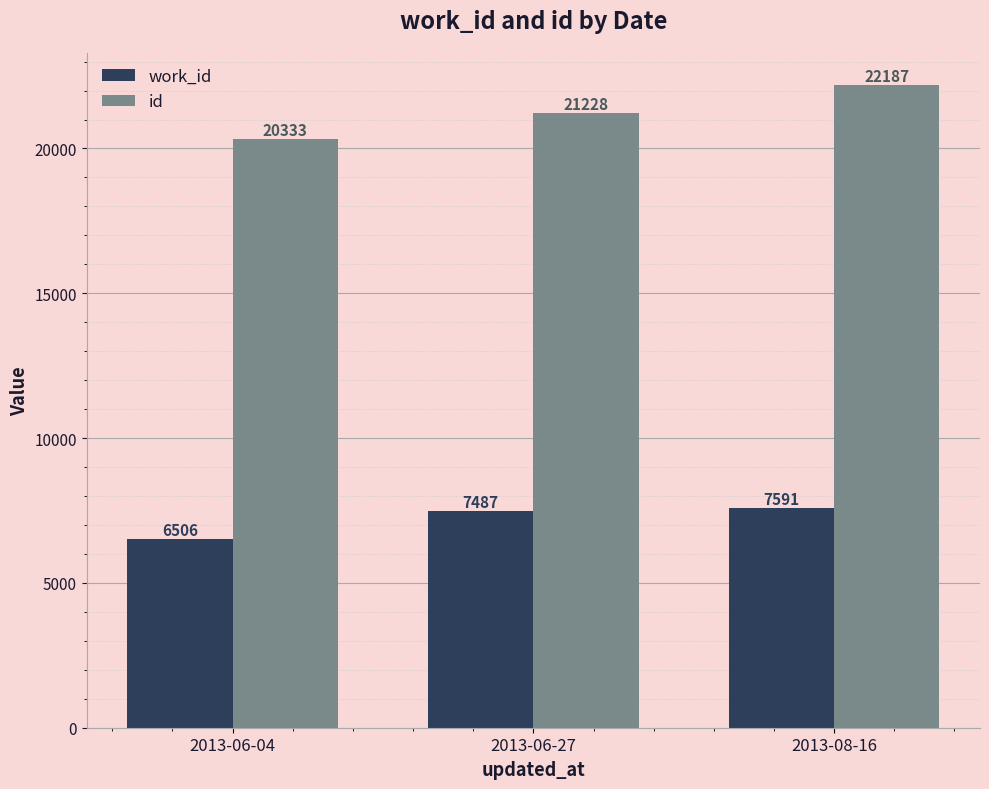

How many values in the work_id series are below 7487?

1